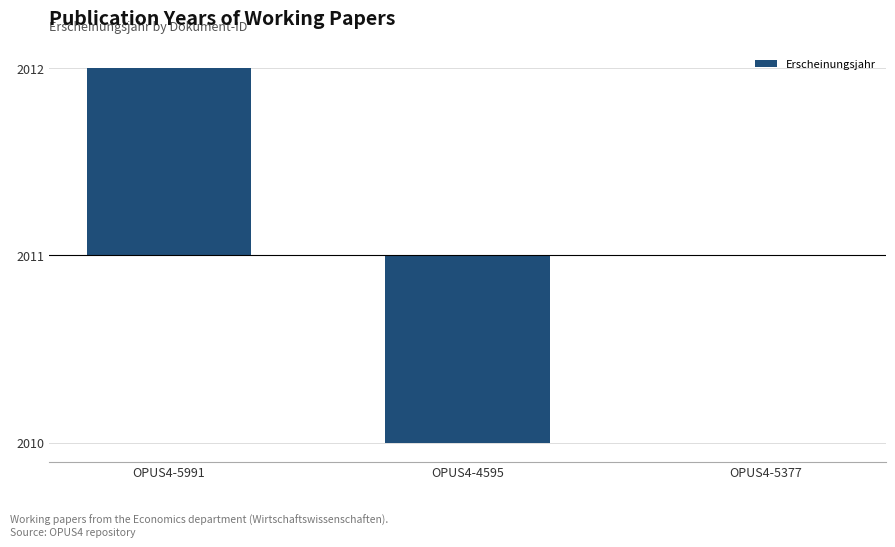

List the labels in order of value, largest first.

OPUS4-5991, OPUS4-5377, OPUS4-4595